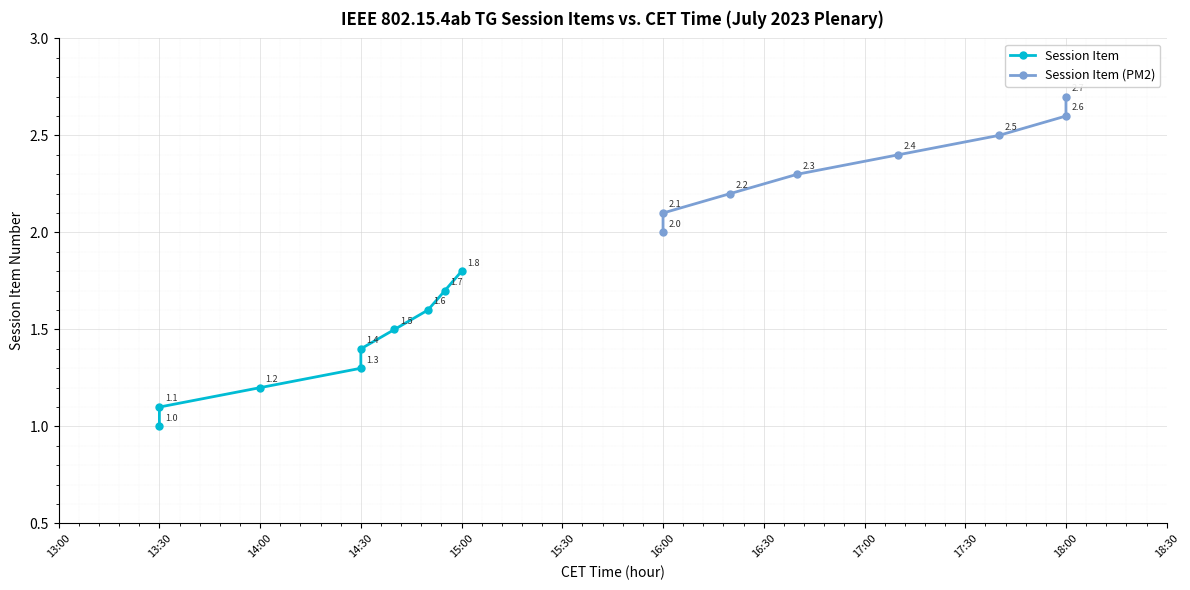

List the labels in order of value, largest first.

18:00, 18:00, 17:40, 17:10, 16:40, 16:20, 16:00, 16:00, 15:00, 14:55, 14:50, 14:40, 14:30, 14:30, 14:00, 13:30, 13:30